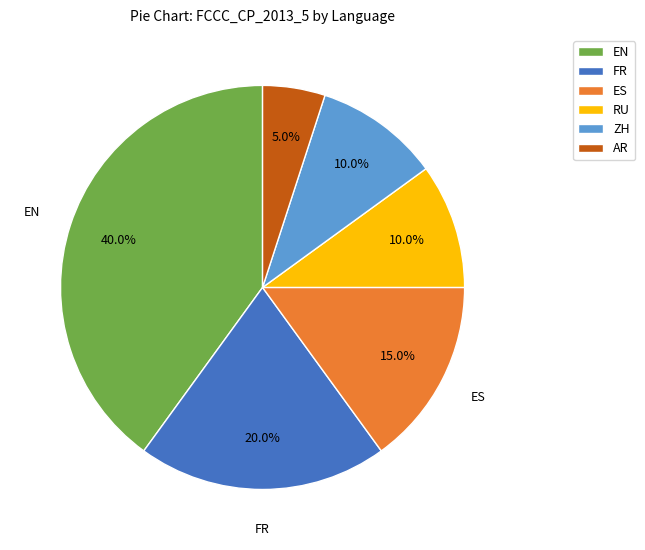

To the nearest percent, what percentage of the pie is AR?

5%